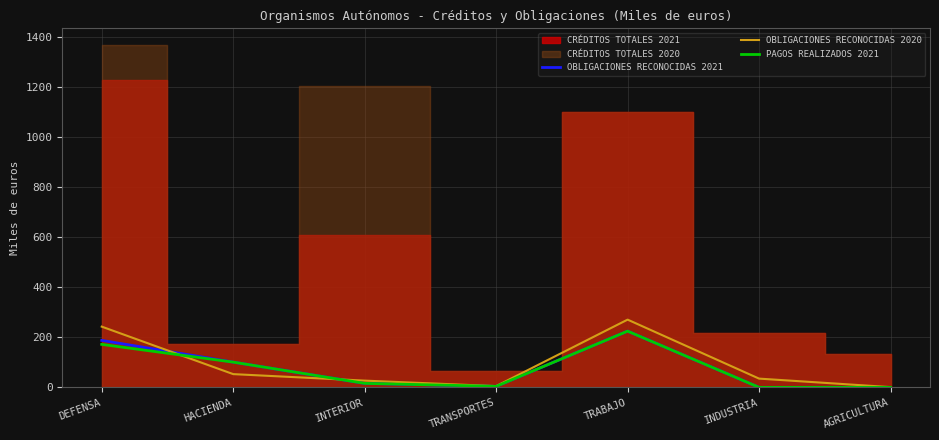

Count the number of categories in the chart.

7